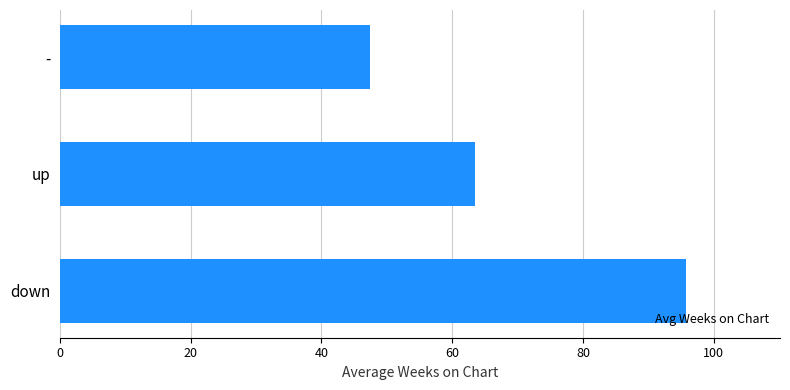

How many bars are there in total?

3